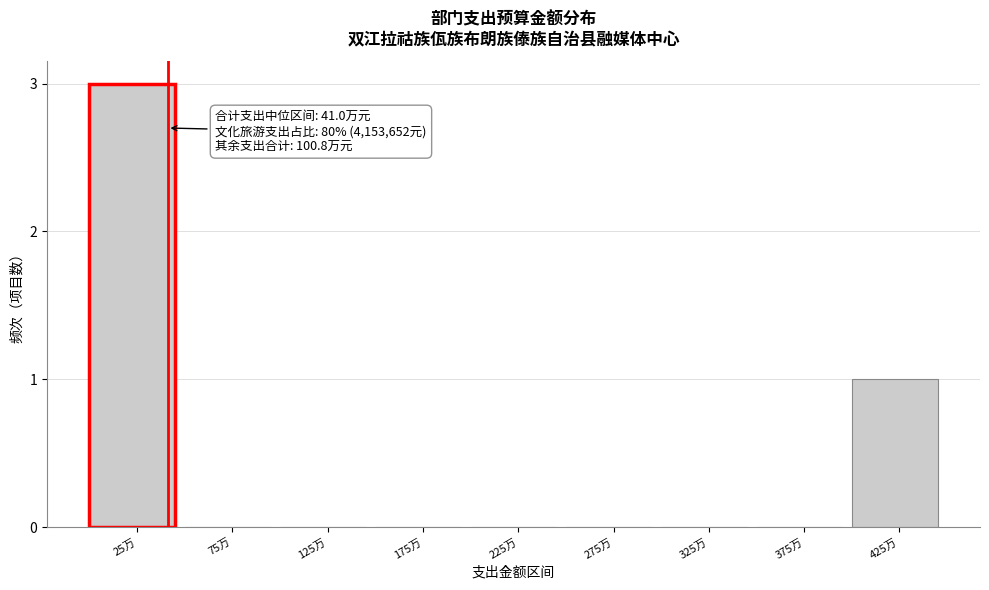

Reading right to left, extract all data points from this chart.

425万=1	375万=0	325万=0	275万=0	225万=0	175万=0	125万=0	75万=0	25万=3